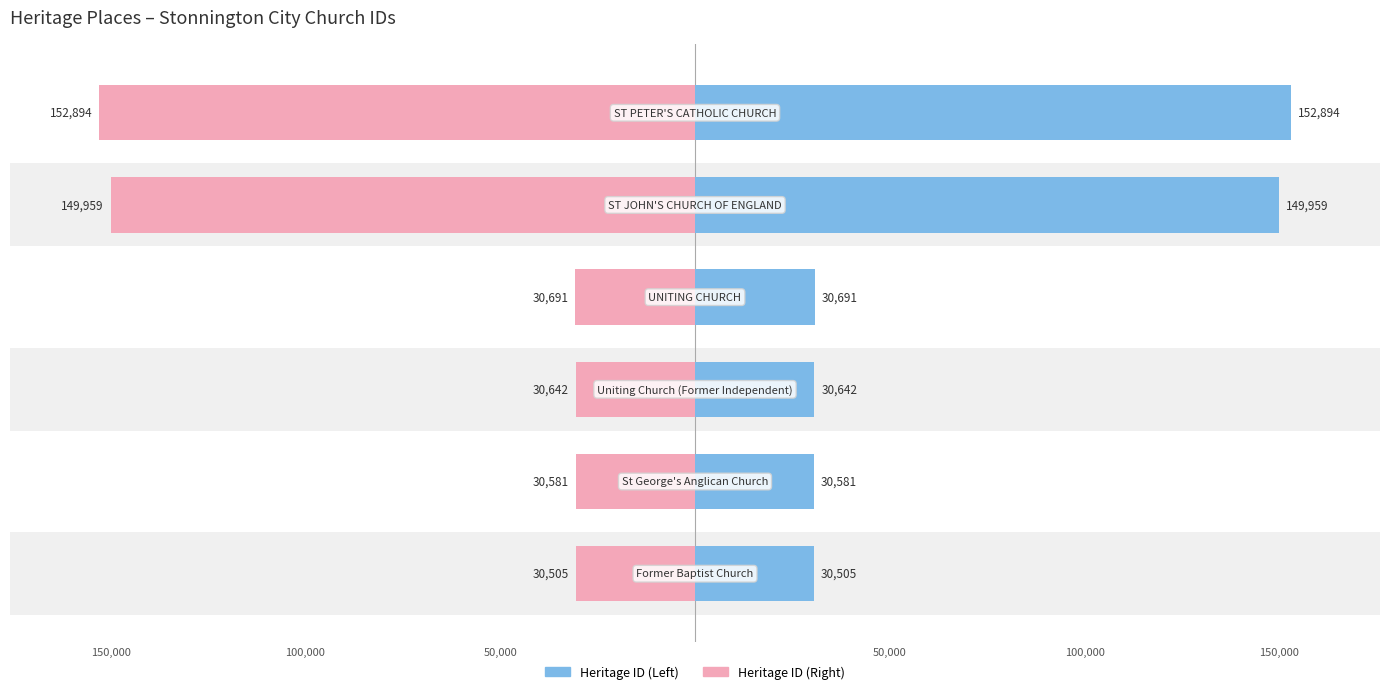

What is the maximum value shown in the chart?

152894